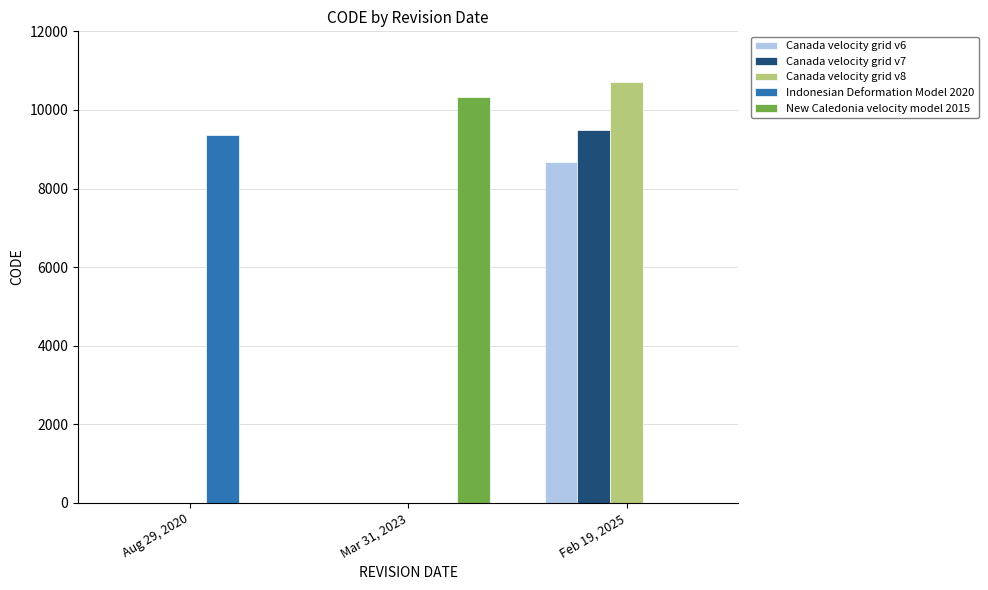

Between Aug 29, 2020 and Mar 31, 2023, which series saw the biggest shift?

New Caledonia velocity model 2015